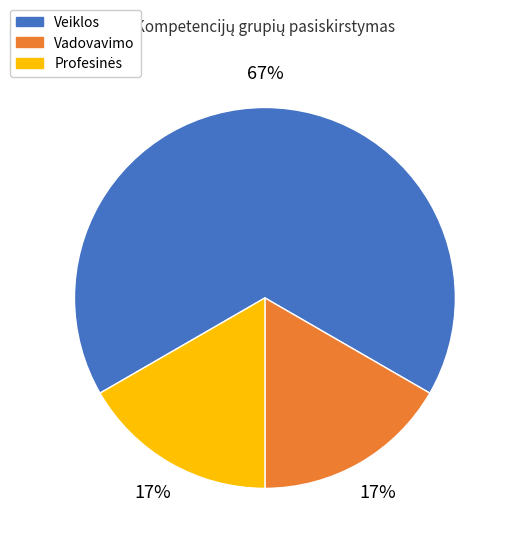

How many slices are in this pie chart?

3